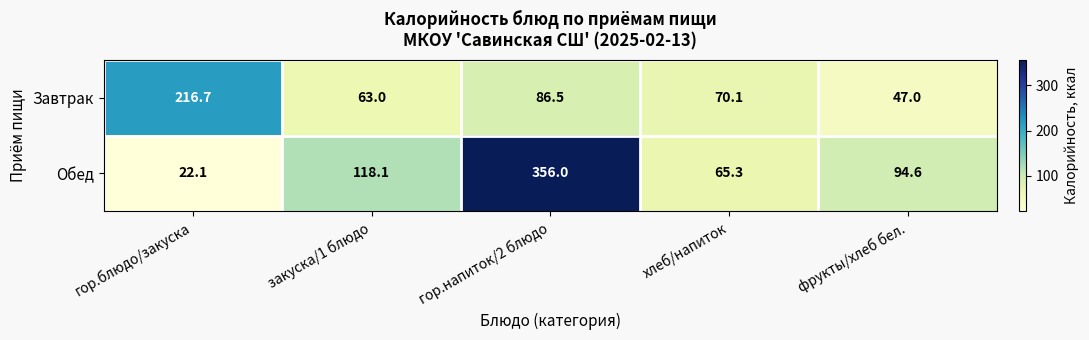

What is the average value of the Обед series?

131.2